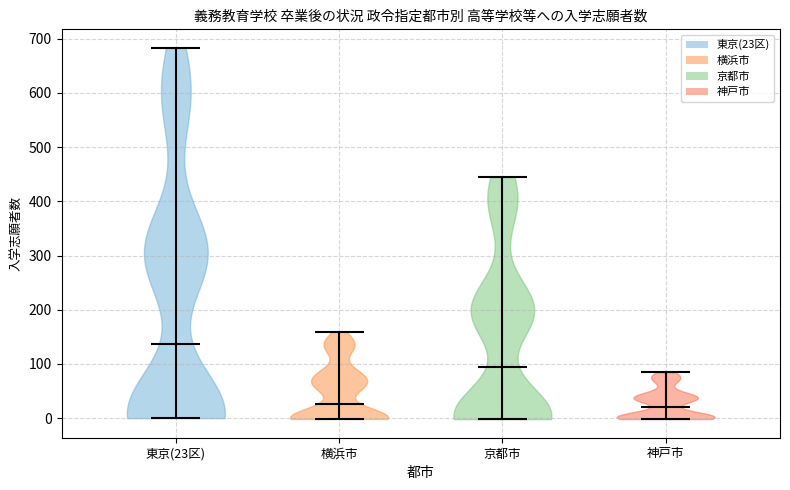

What is the lowest point the violin for 東京(23区) reaches on the y-axis? The values are not printed on the chart, so give them approximately, as read against the axis.

0